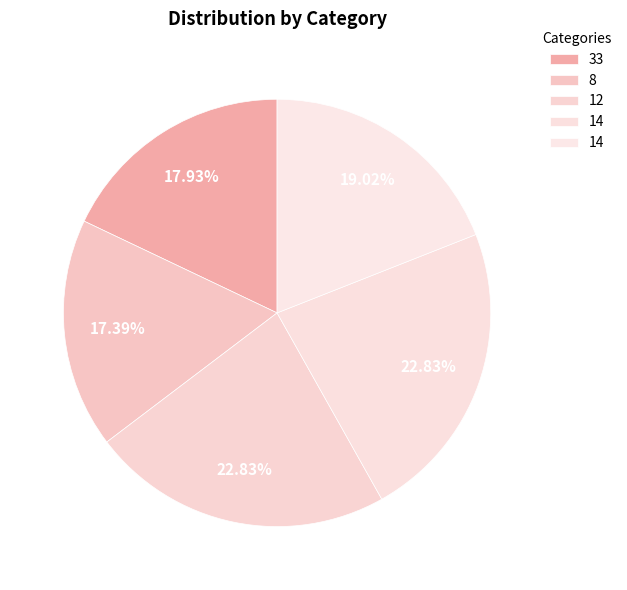

How many segments does this pie chart have?

5